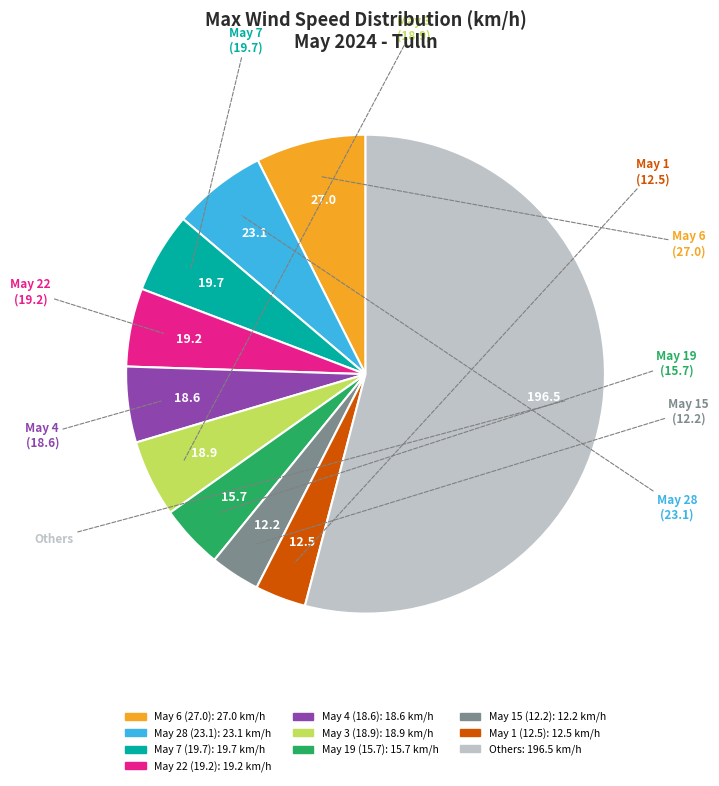

Is there any slice that represents more than half of the pie?

Yes